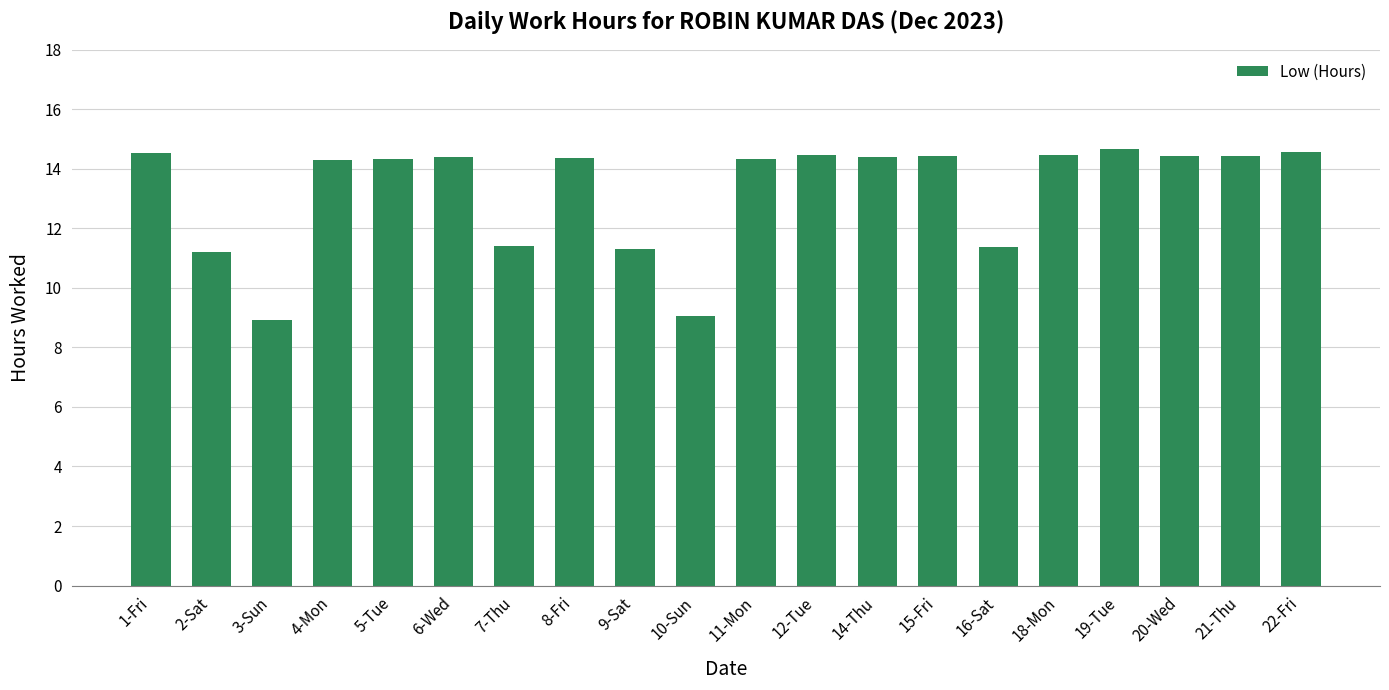

What is the minimum value shown in the chart?

8.9